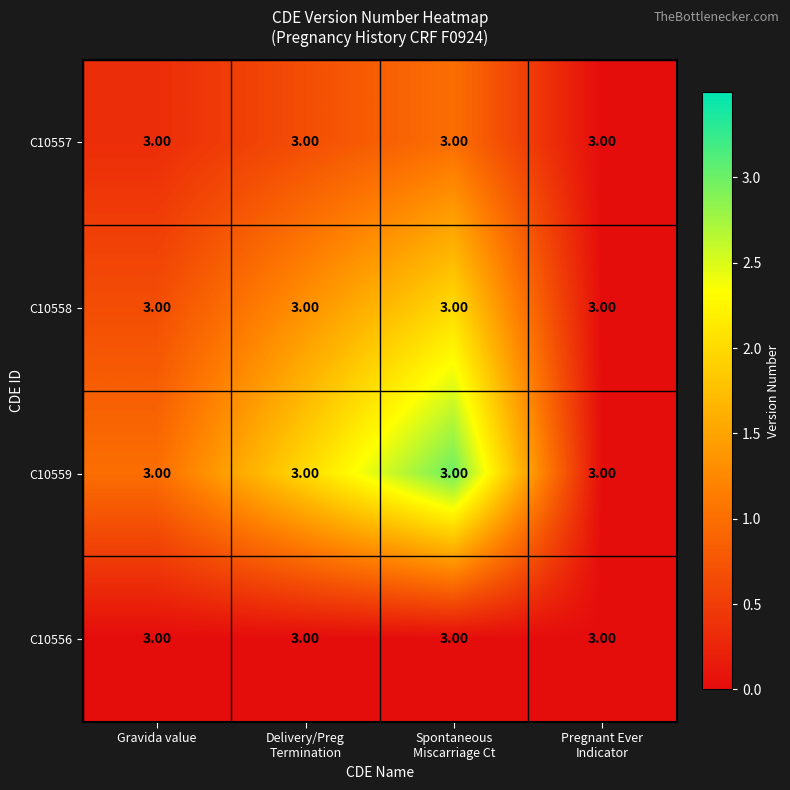

The value of C10559 at Spontaneous Miscarriage Ct is 3.0. True or false?

True